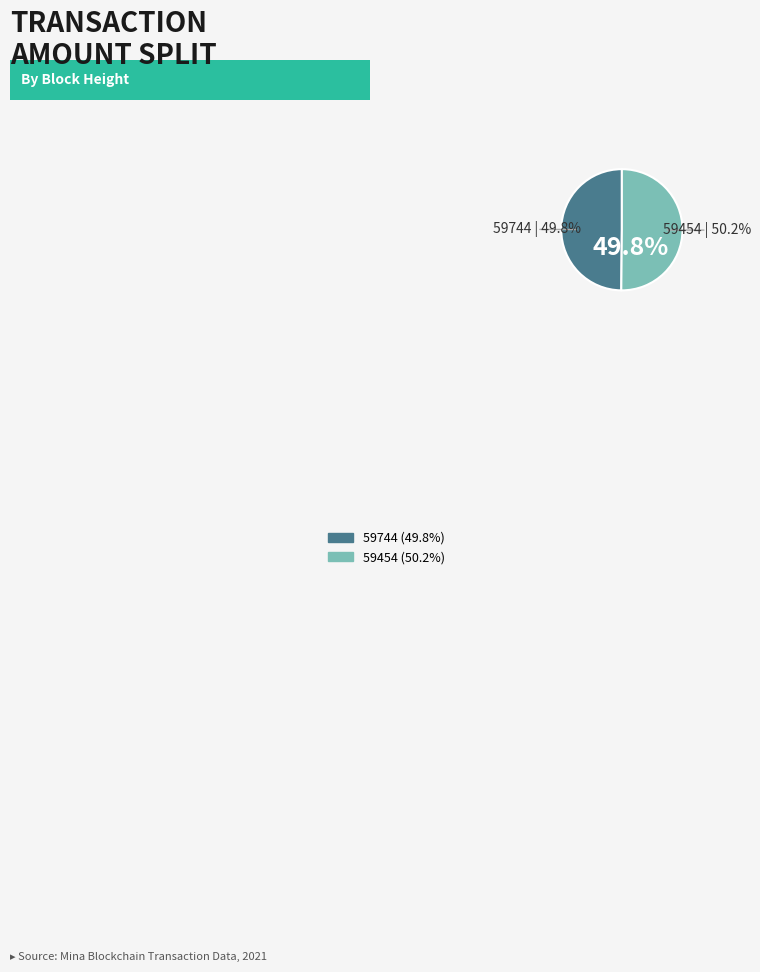

Does 59454 account for over 50% of the chart?

Yes